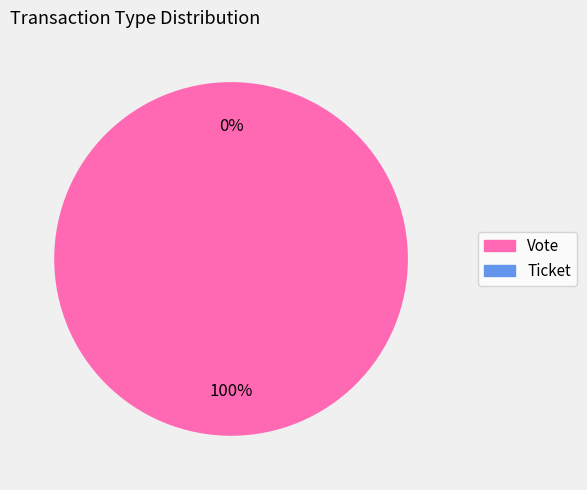

Rank the categories by value from lowest to highest.

Ticket, Vote